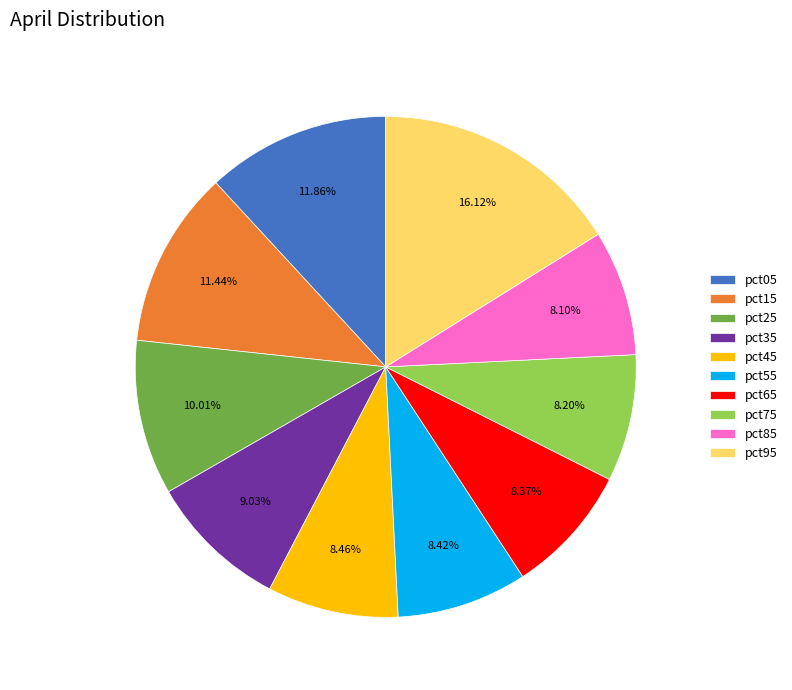

Is there any slice that represents more than half of the pie?

No